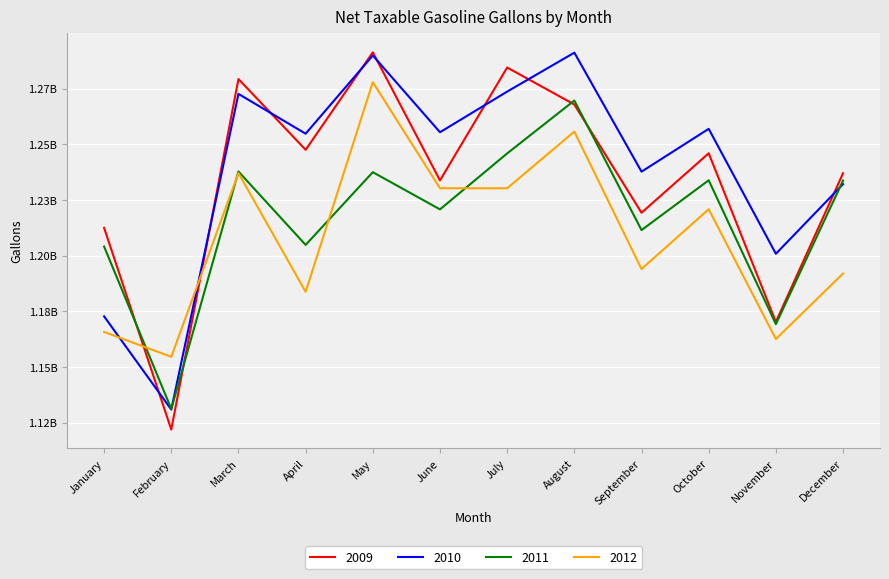

What is the difference between the highest and lowest values at November?

38292243